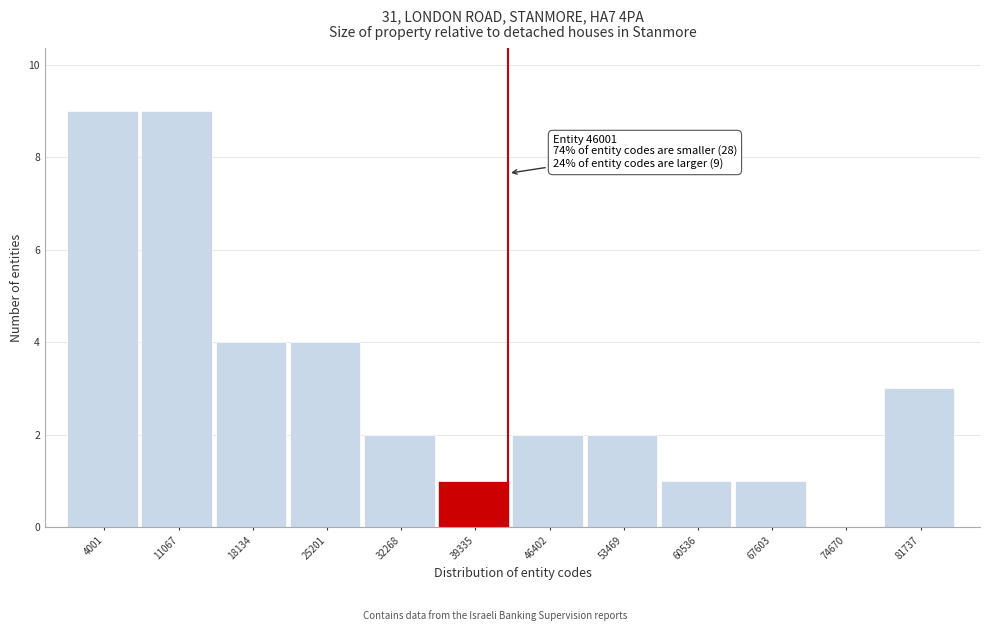

Reading left to right, what are all the values shown in this chart?

4001=9	11067=9	18134=4	25201=4	32268=2	39335=1	46402=2	53469=2	60536=1	67603=1	74670=0	81737=3